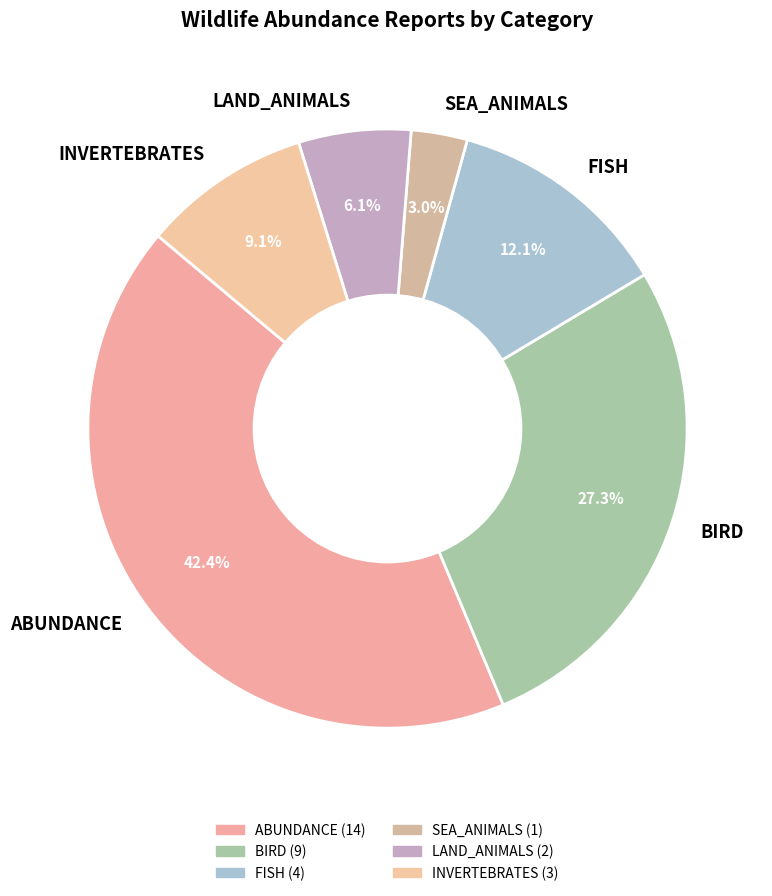

Rank the categories by value from highest to lowest.

ABUNDANCE, BIRD, FISH, INVERTEBRATES, LAND_ANIMALS, SEA_ANIMALS